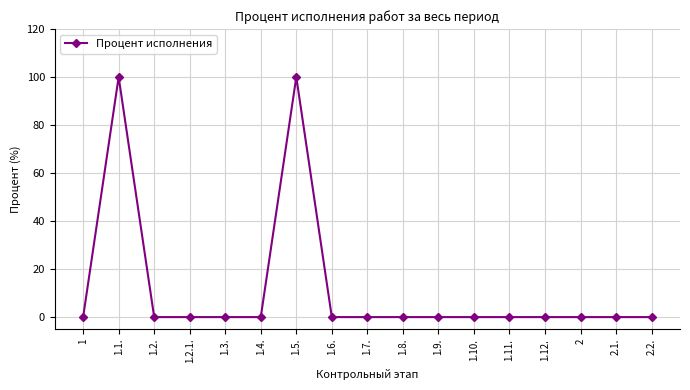

What is the greatest value displayed?

100